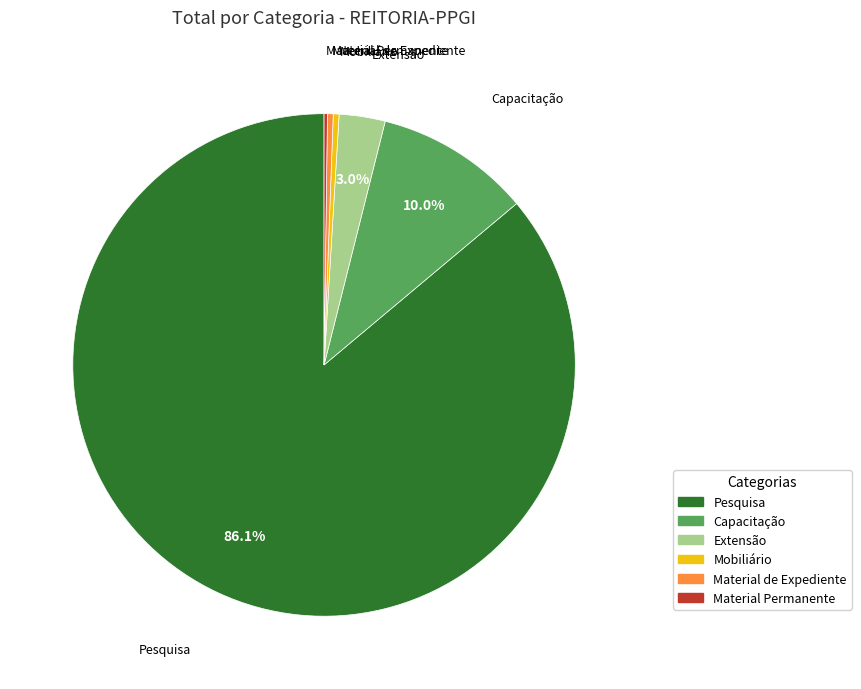

Is there any slice that represents more than half of the pie?

Yes